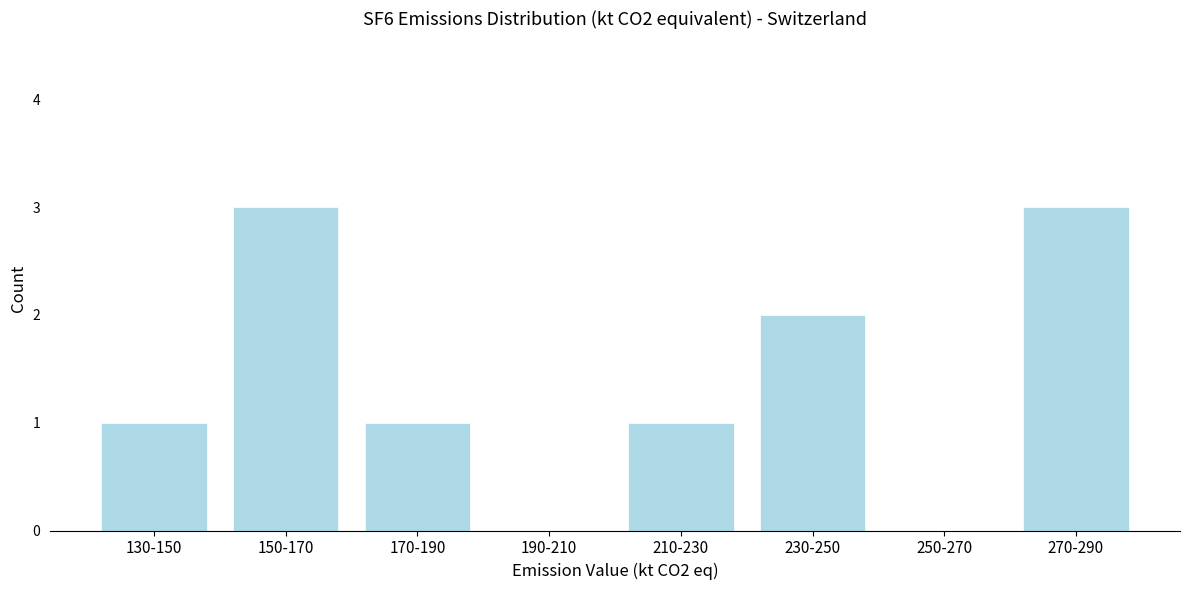

Reading left to right, list all the values displayed in this chart.

130-150=1	150-170=3	170-190=1	190-210=0	210-230=1	230-250=2	250-270=0	270-290=3